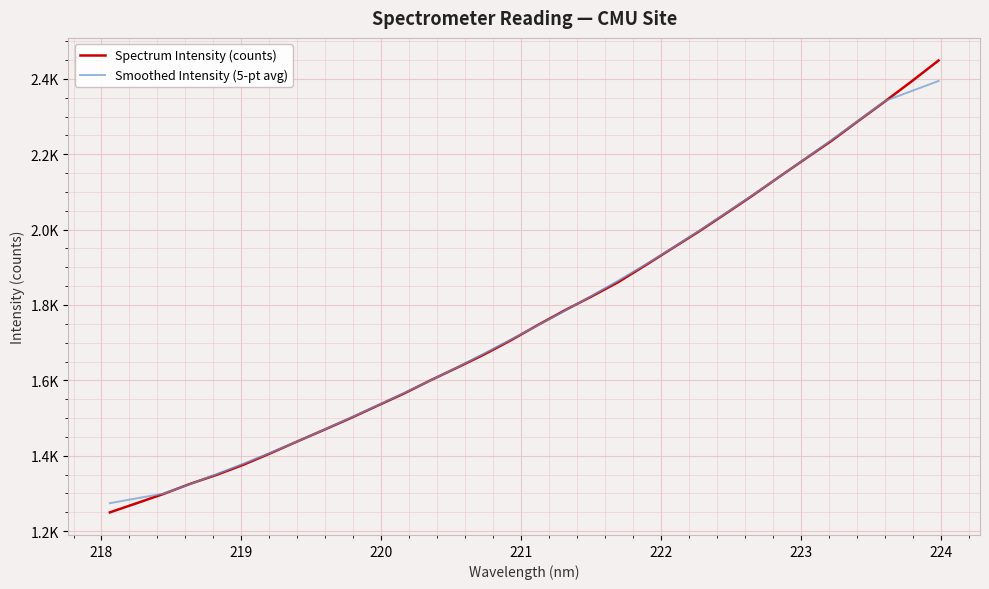

Does the chart have visible grid lines?

Yes